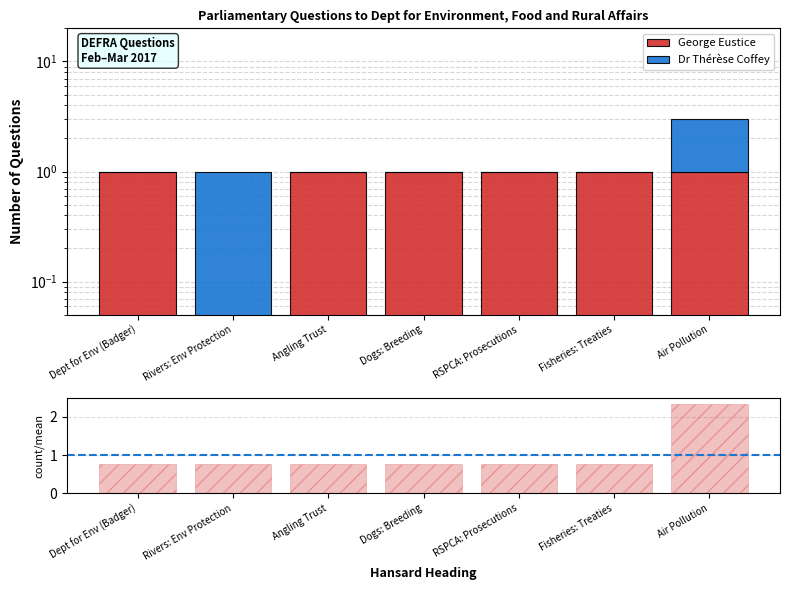

What is the sum of the Dr Thérèse Coffey values at Fisheries: Treaties and Air Pollution?

2.0